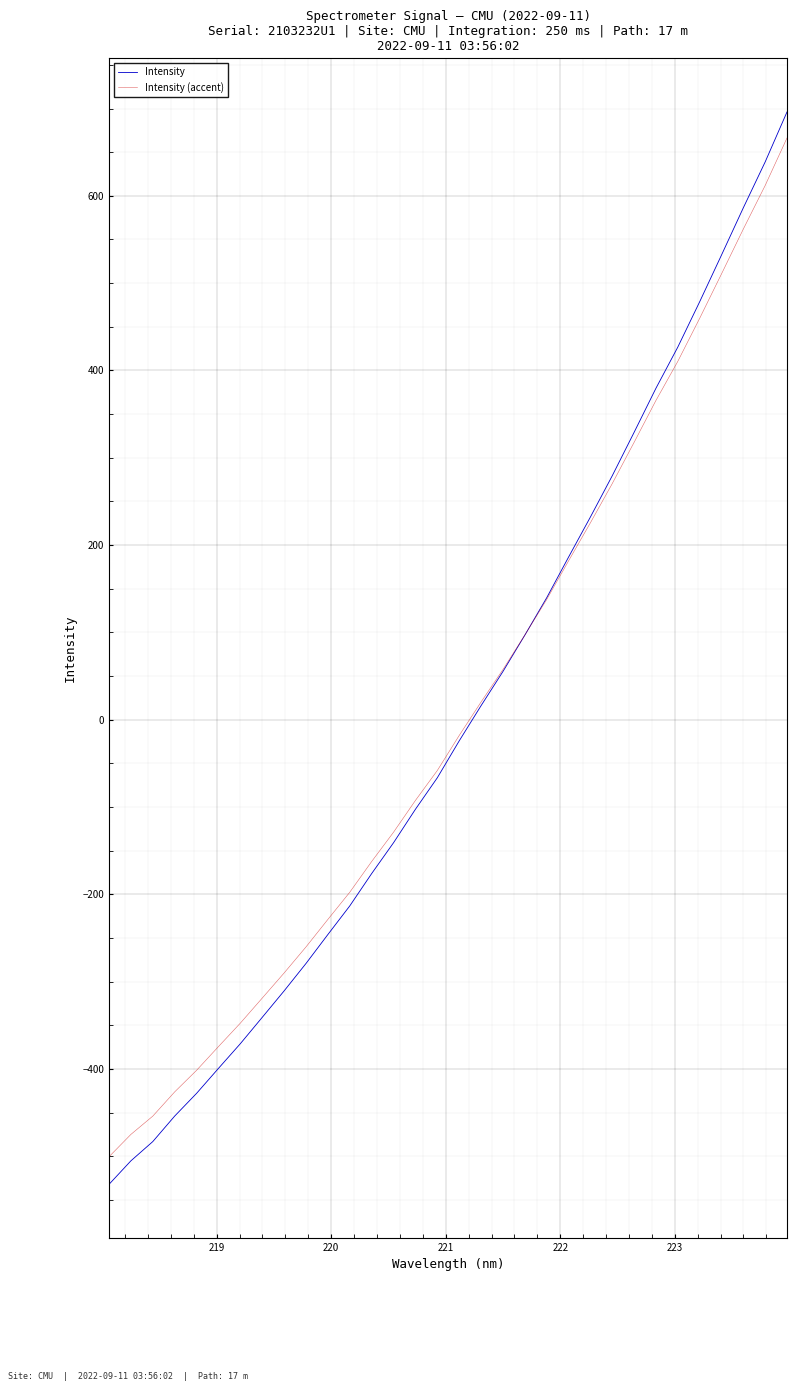

Which series has the largest range (max minus min)?

Intensity